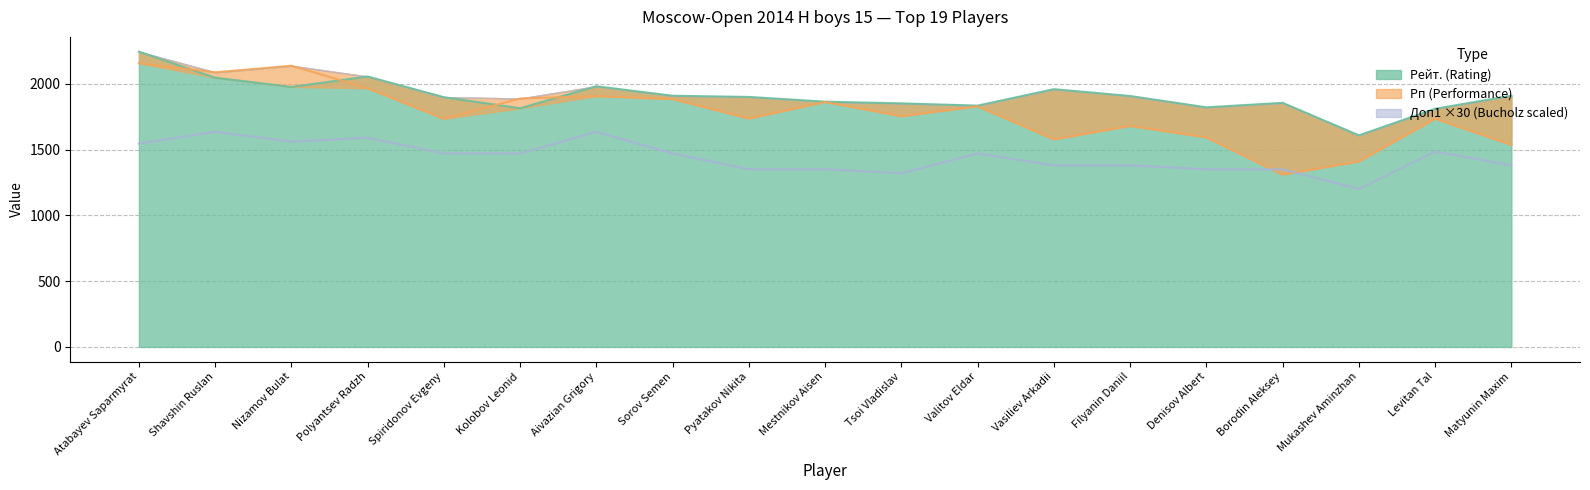

How many lines are shown in the chart?

3